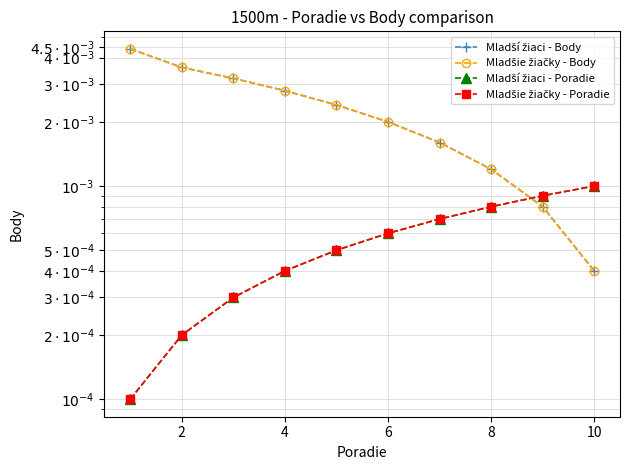

Does the chart have visible grid lines?

Yes